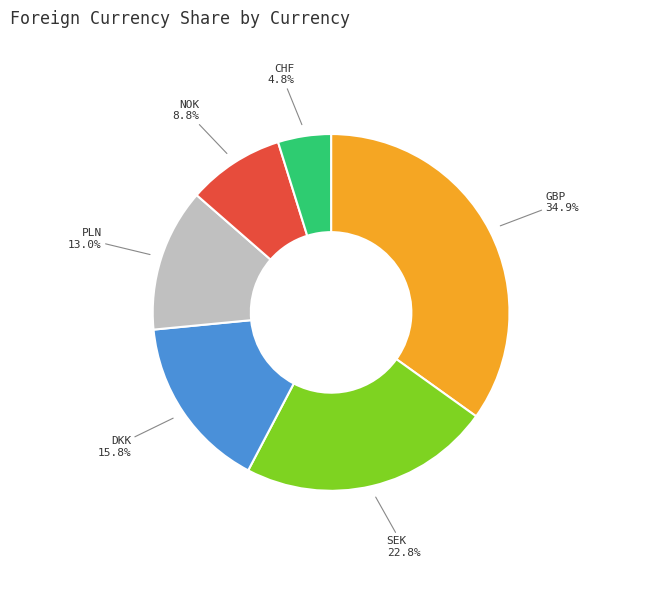

Is there any slice that represents more than half of the pie?

No